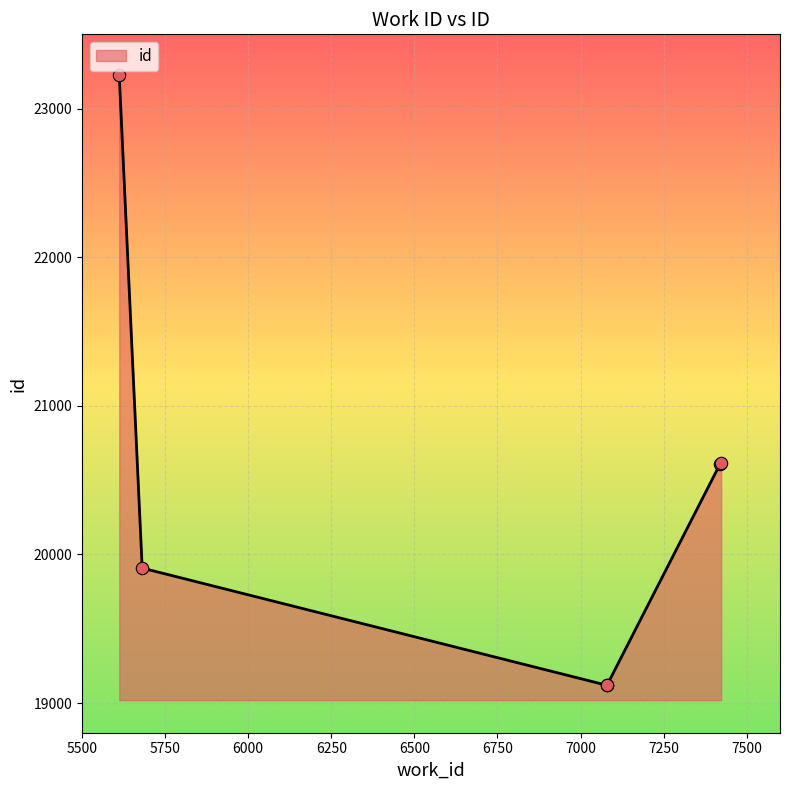

What is the ratio of the value at 5612 to the value at 7080?

1.2